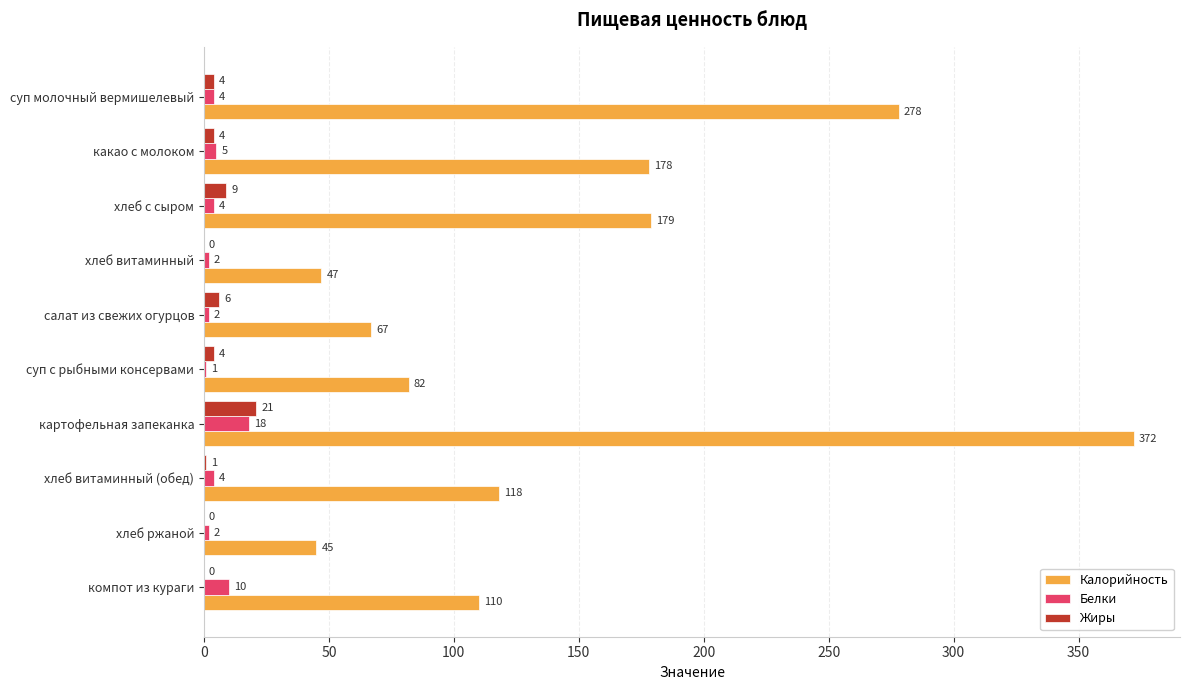

What are all the series names shown in the legend?

Калорийность, Белки, Жиры